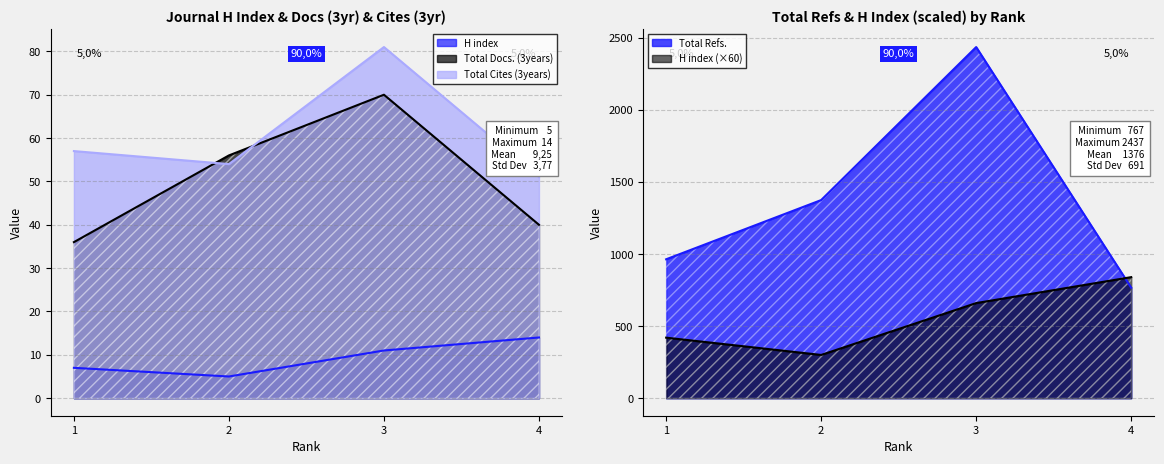

Where is Total Cites (3years) nearest to the value 66?

1